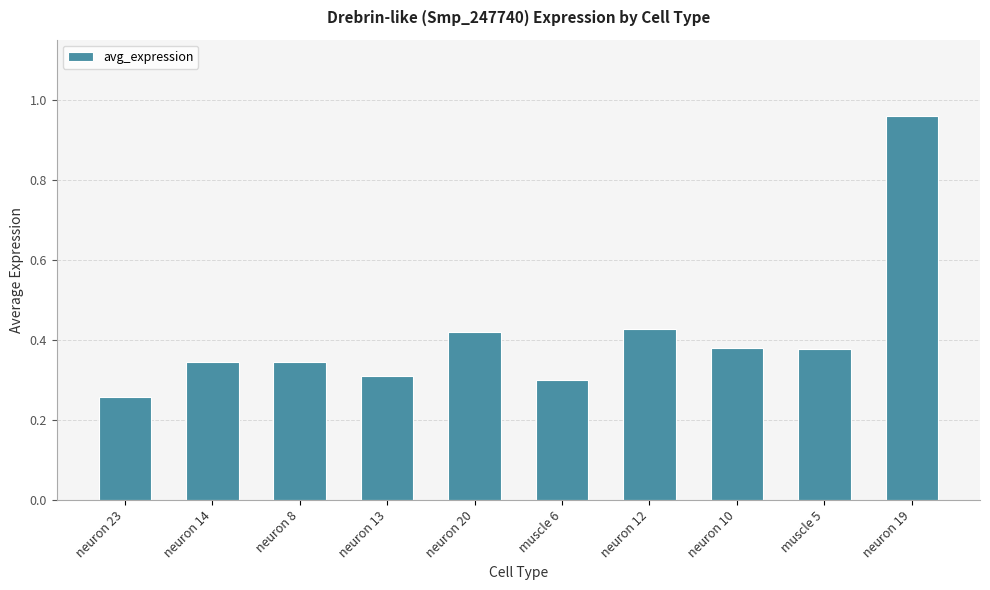

What is the change in value from neuron 8 to neuron 12?

+0.1